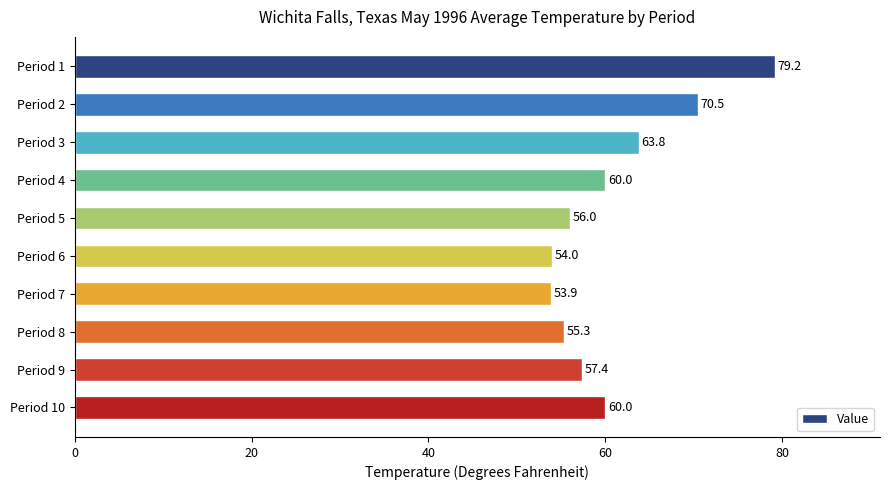

What value does the data have at Period 7?

53.9